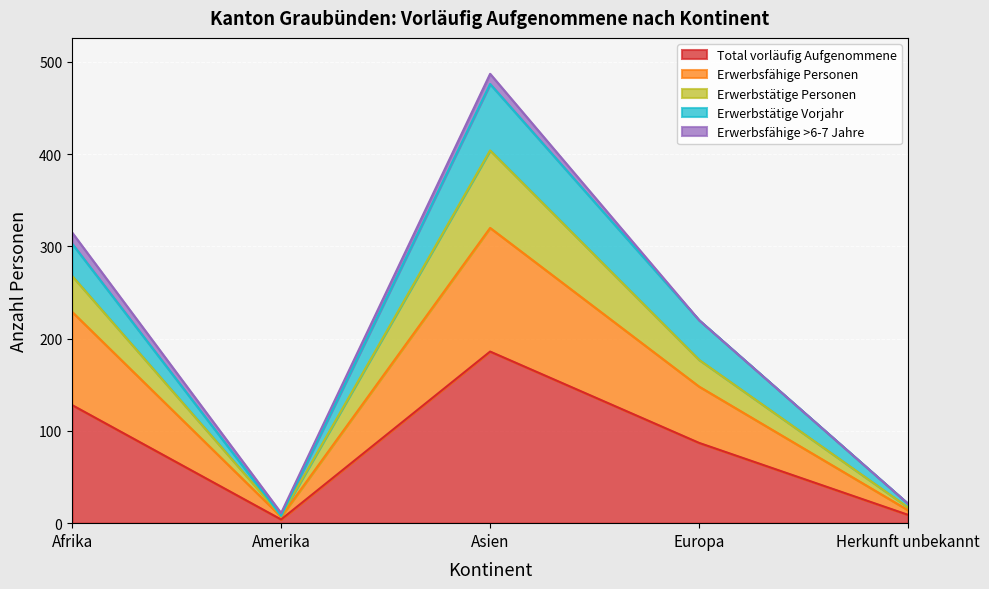

What is the maximum value for Total vorläufig Aufgenommene?

186